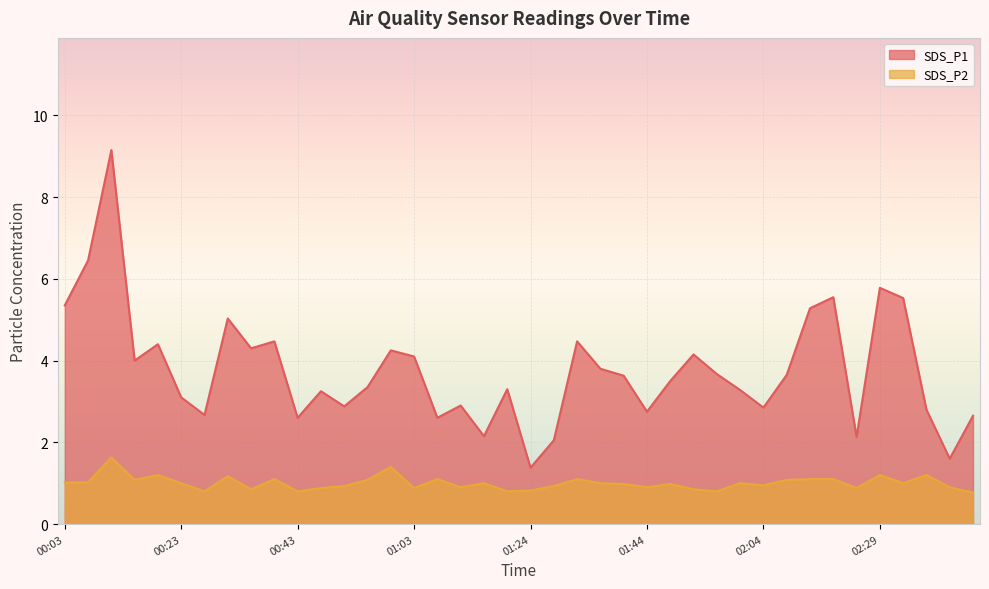

Which category has the lowest value in the SDS_P2 series?

02:45